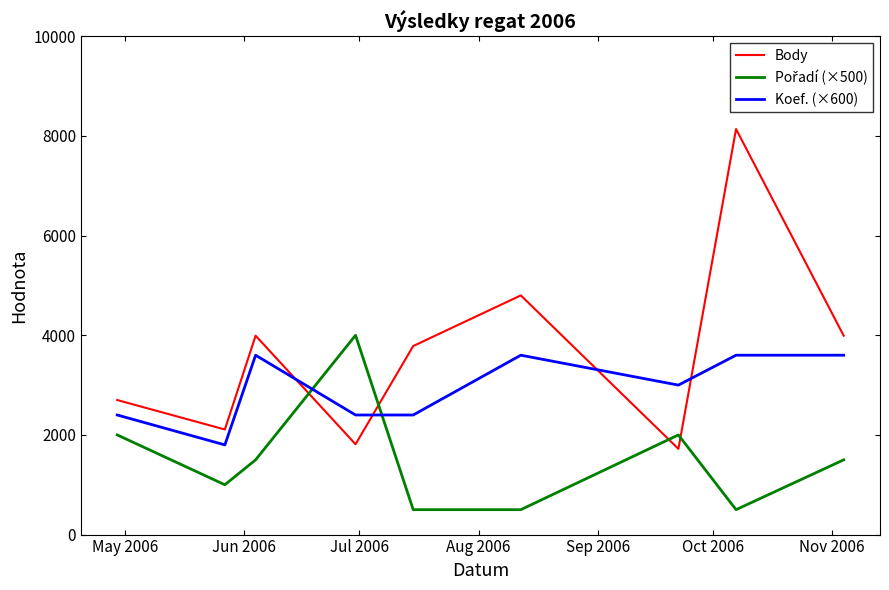

What is the greatest value displayed?

8138